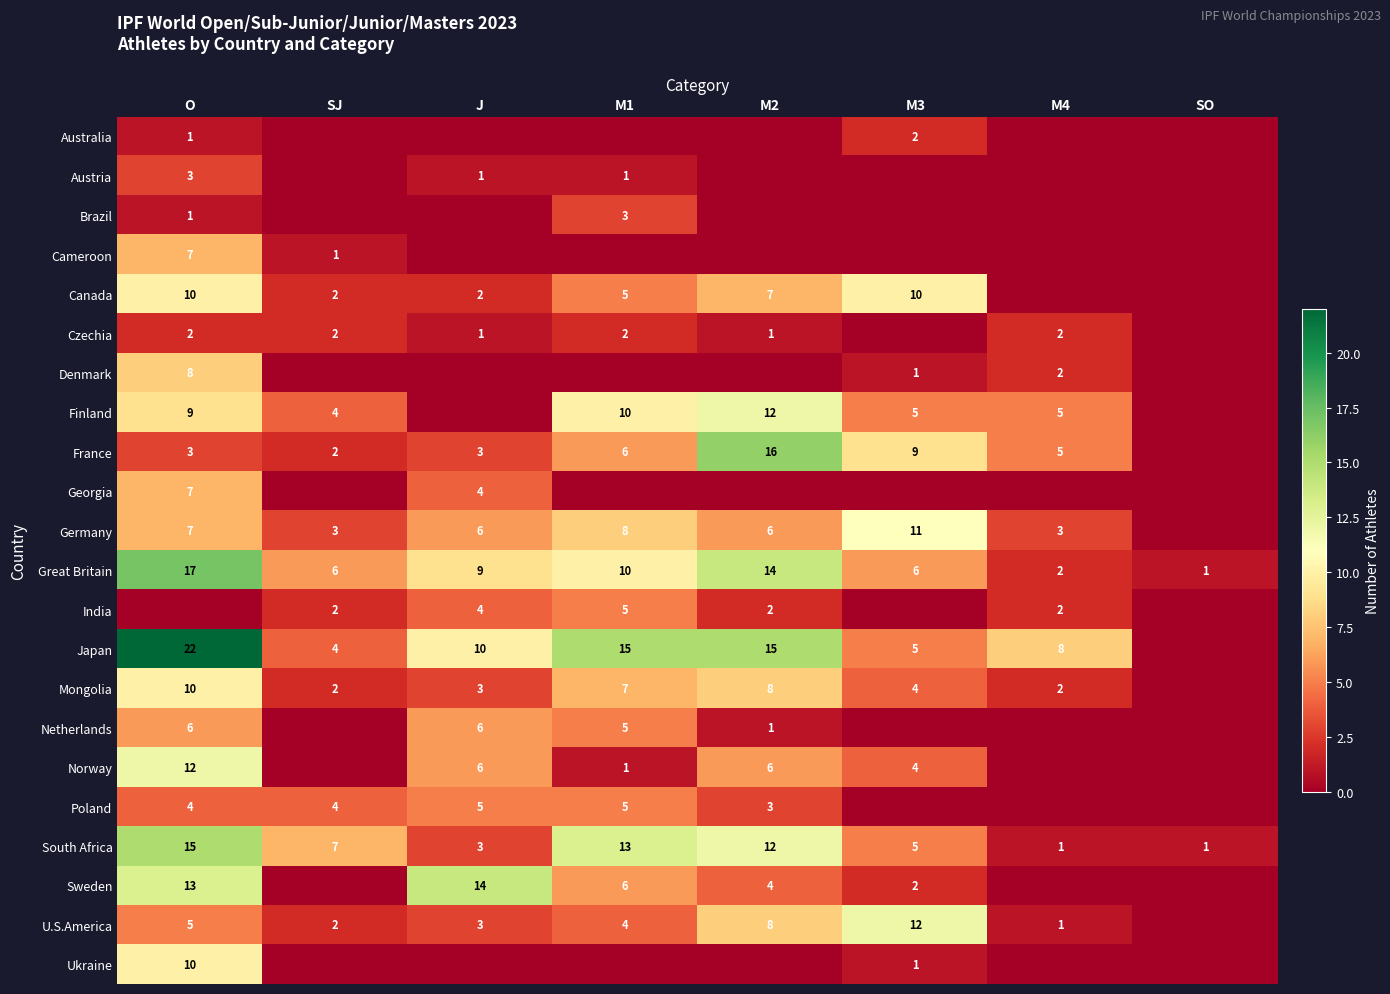

The Japan series shows 5 at M4. True or false?

False